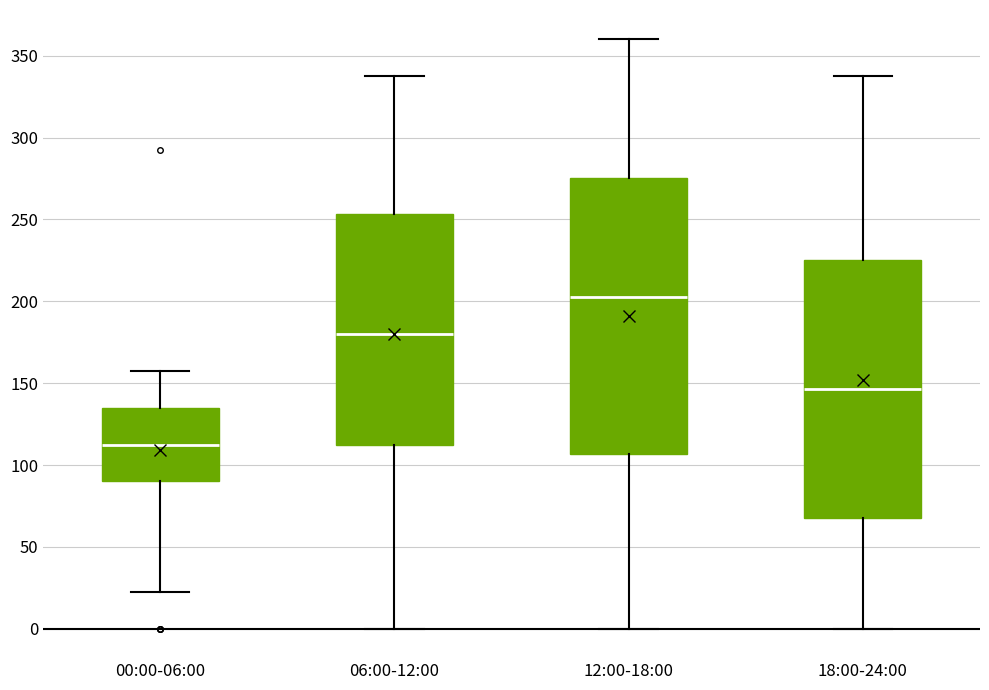

Reading left to right, read every box against the y-axis: the position of its median line, the range the box covers, and the ends of its whiskers. The values are not printed on the chart, so give them approximately, as read against the axis.

00:00-06:00: median 115, box 90 to 135, whiskers 25 to 160
06:00-12:00: median 180, box 115 to 255, whiskers 0 to 340
12:00-18:00: median 205, box 105 to 275, whiskers 0 to 360
18:00-24:00: median 145, box 70 to 225, whiskers 0 to 340